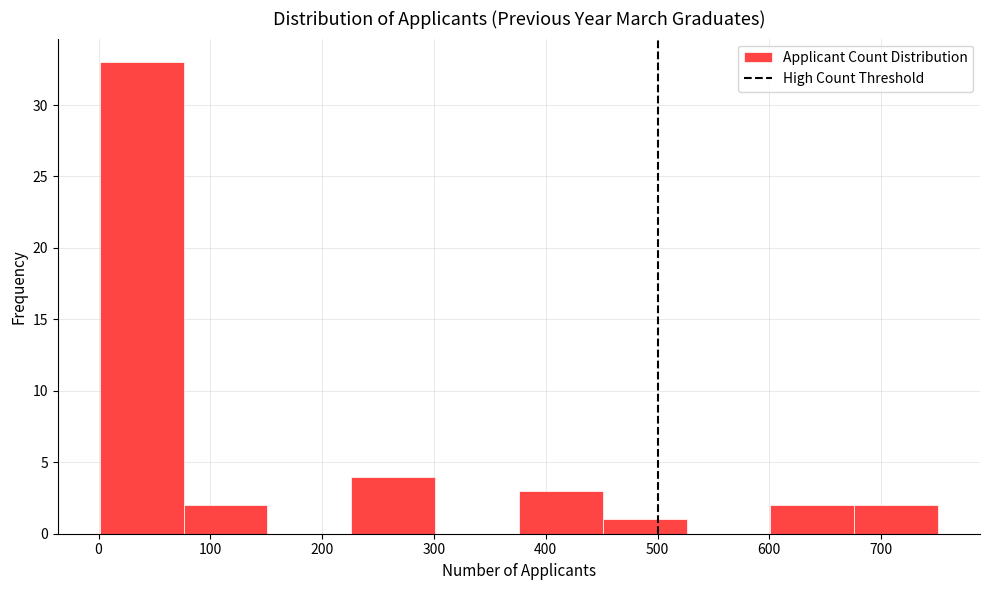

Reading left to right, list every bar in this chart as the range it spans on the x-axis followed by its height. Neither the bar edges nor the heights are printed on the chart, so give them approximately, as read against the axes.

1 to 76: 33
76 to 151: 2
151 to 226: 0
226 to 301: 4
301 to 376: 0
376 to 451: 3
451 to 526: 1
526 to 601: 0
601 to 676: 2
676 to 751: 2